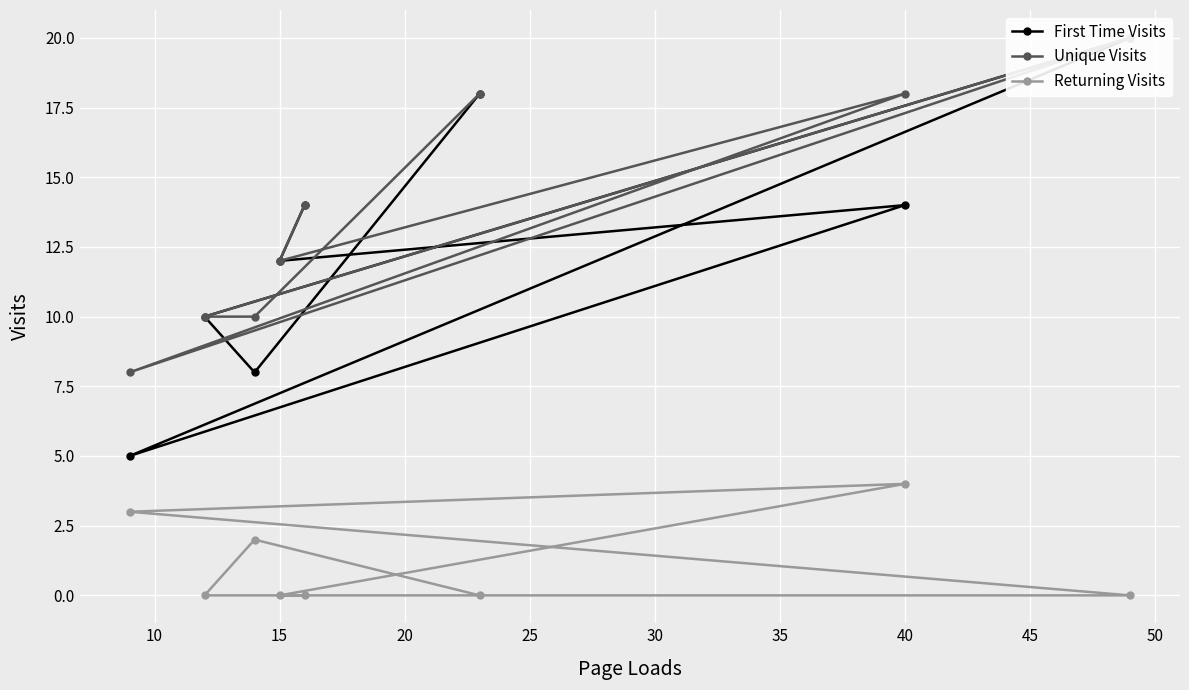

What is the highest value of the Returning Visits series?

4